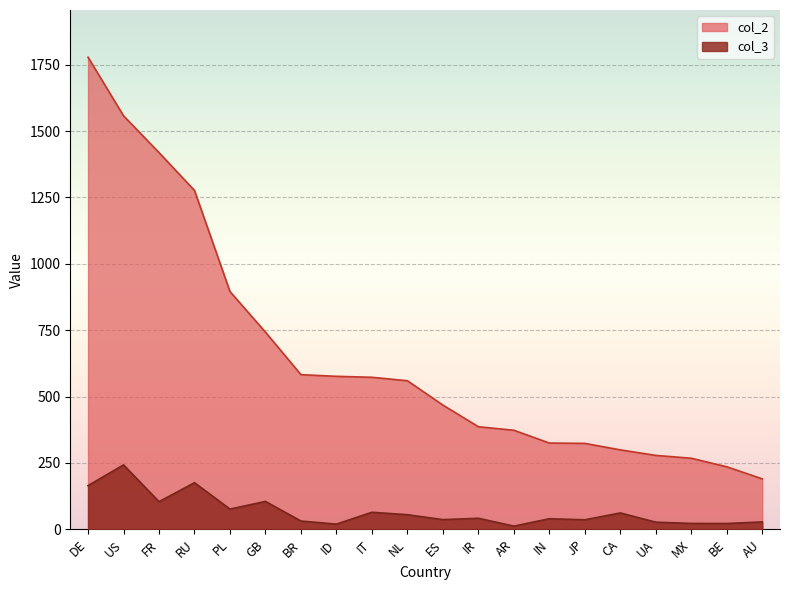

Is the value of col_3 at UA greater than the value of col_2 at CA?

No